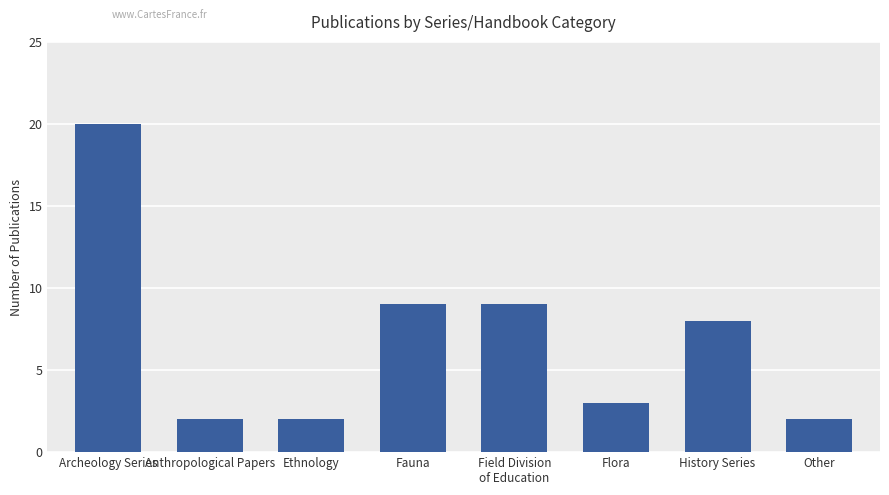

What is the label of the 4th bar from the right?

Field Division
of Education